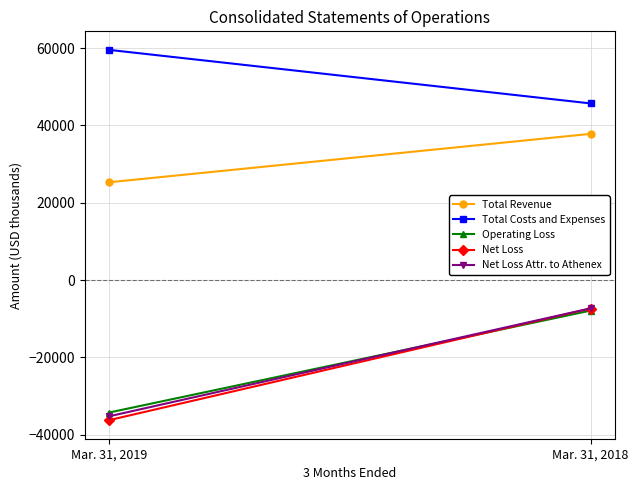

Reading left to right, extract all data points from this chart.

Total Revenue: 25307	37836
Total Costs and Expenses: 59565	45709
Operating Loss: -34258	-7873
Net Loss: -36230	-7339
Net Loss Attr. to Athenex: -35233	-7298